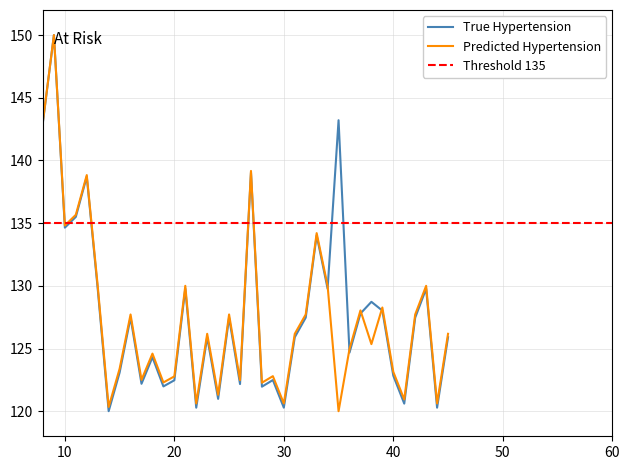

What is the minimum value for Predicted Hypertension?

120.0